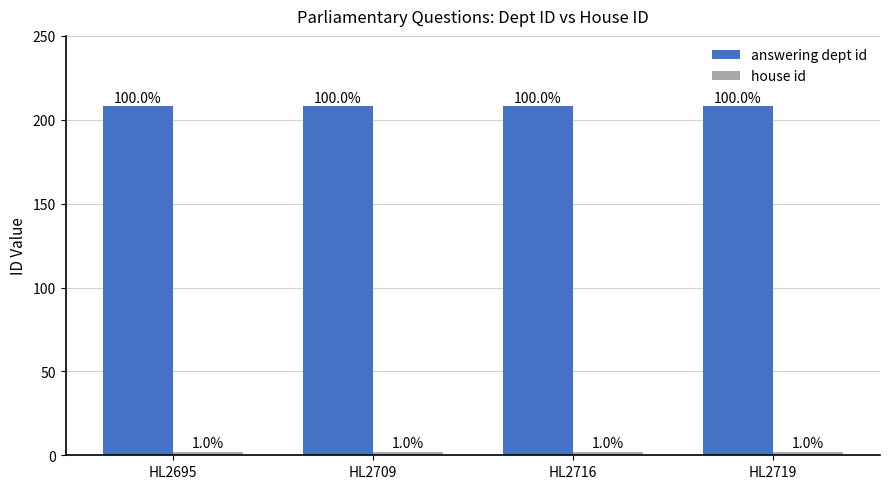

What is the spread (max minus min) of values at HL2709?

206